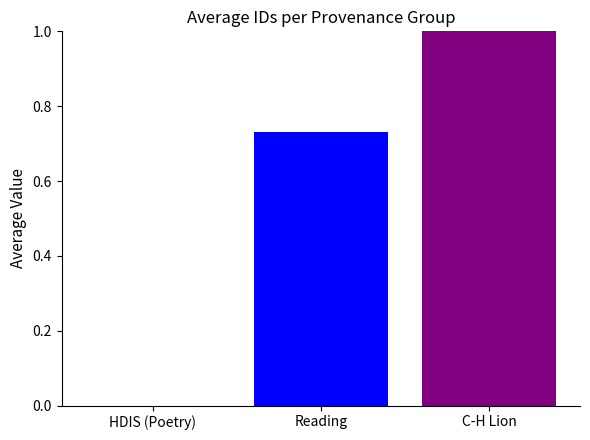

The value at HDIS (Poetry) is 0.5. True or false?

False